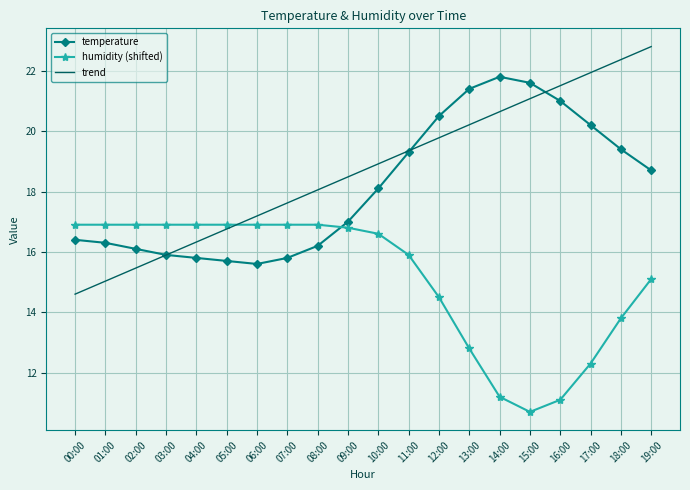

Which series has the largest total across all categories?

trend